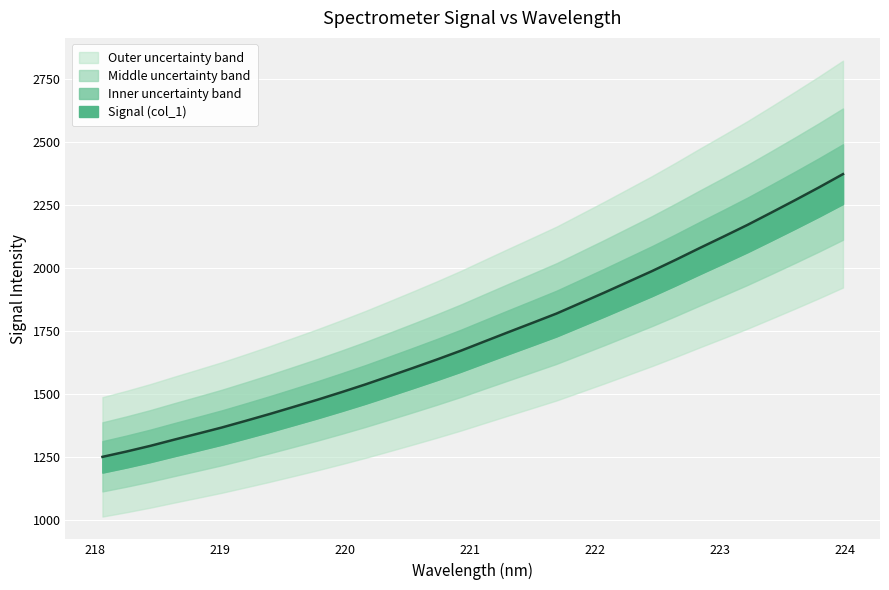

Count the number of data series in this chart.

1